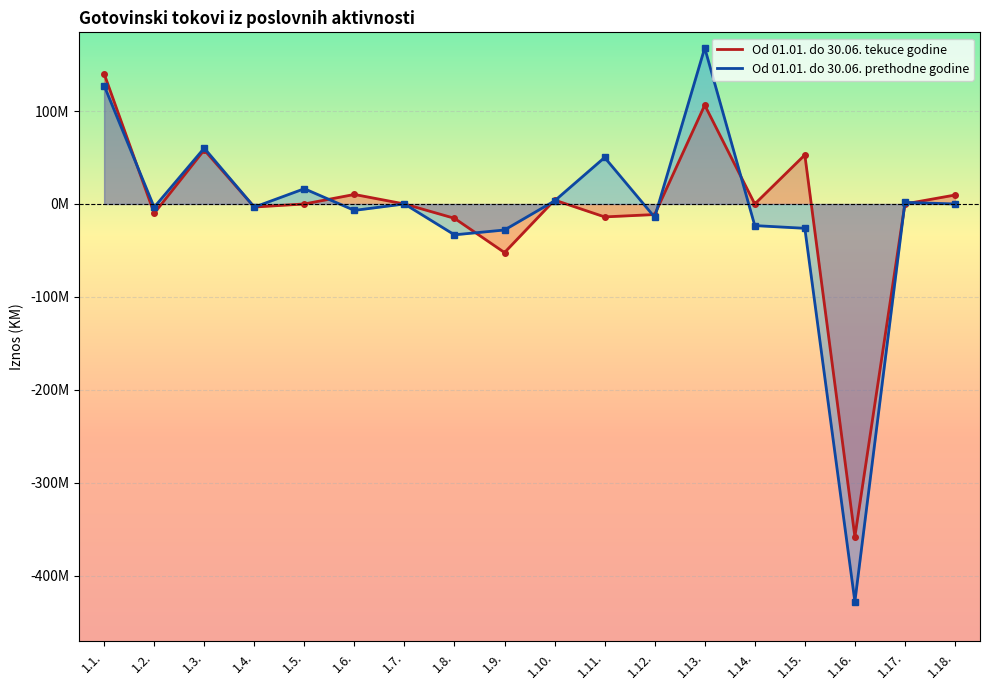

True or false: Od 01.01. do 30.06. prethodne godine has a value of 0 at 1.7..

True